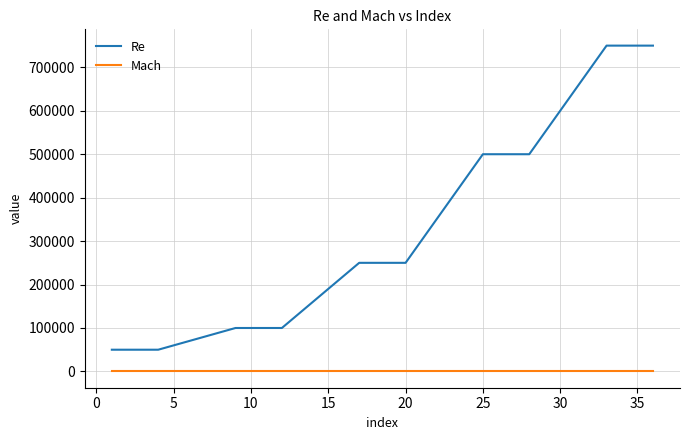

What is the maximum value shown in the chart?

750000.0